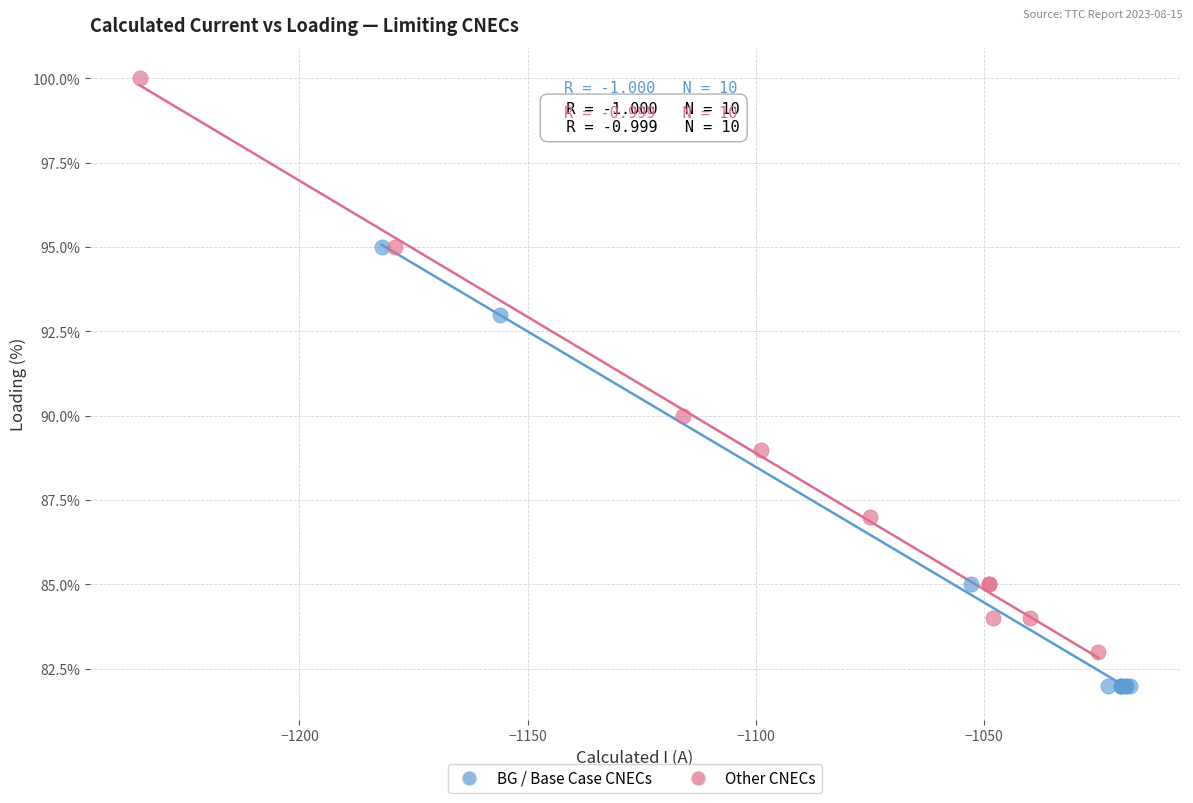

Which series contains the highest Y value?

Other CNECs